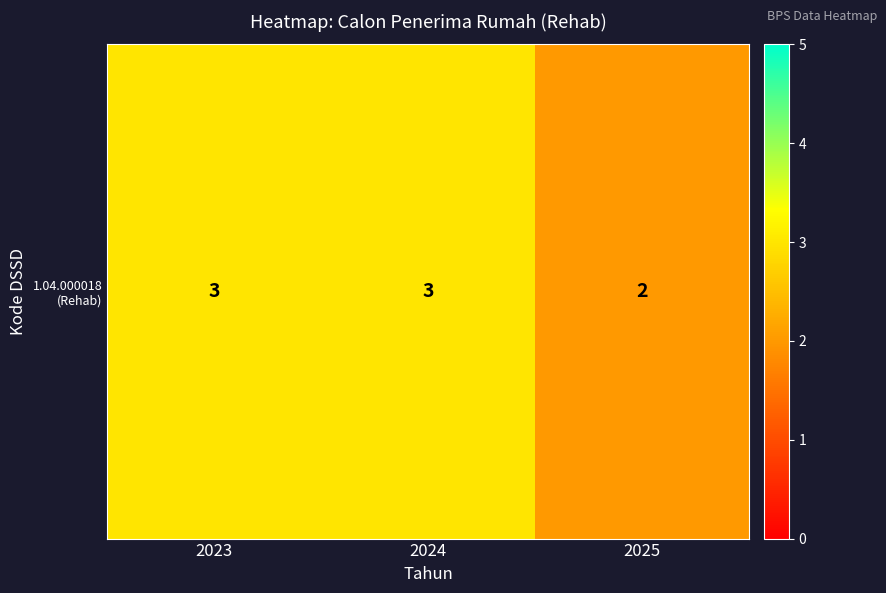

The chart shows a value of 1 at 2025. True or false?

False